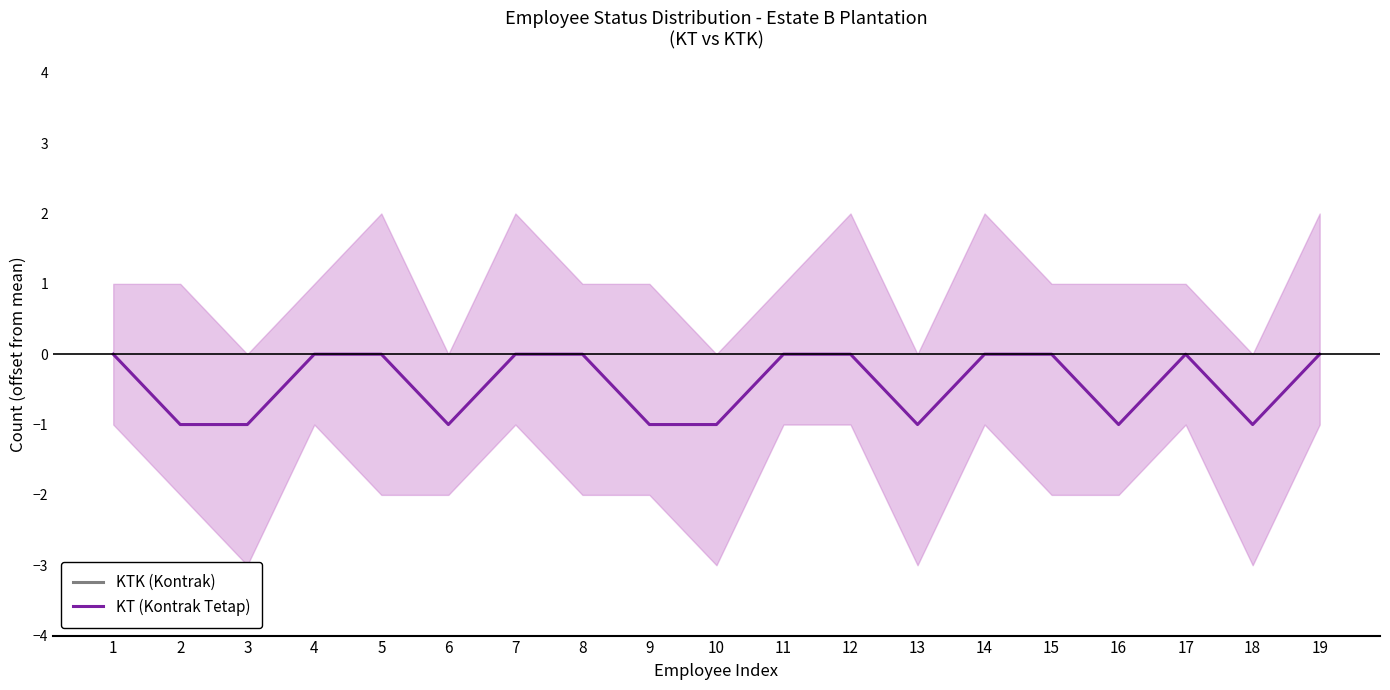

How many values in the KT (Kontrak Tetap) series are below 0?

8